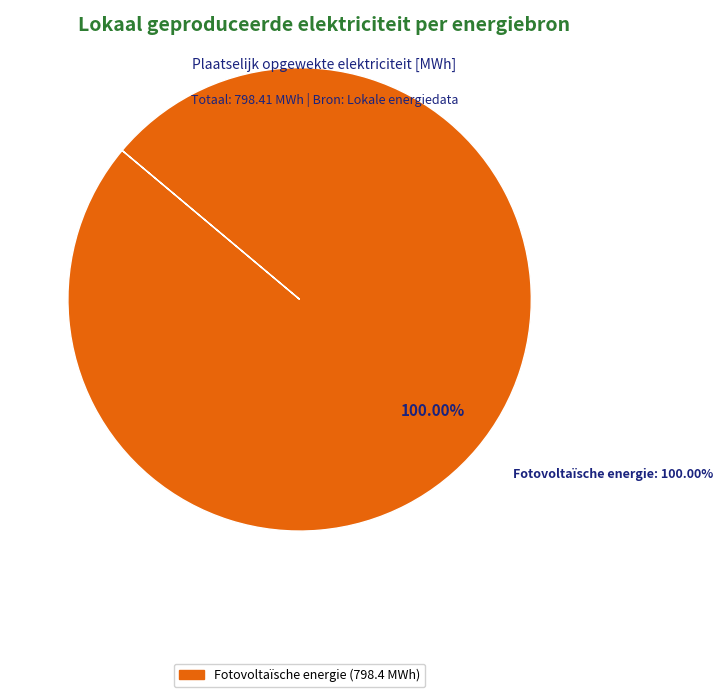

True or false: Warmtekrachtkoppeling accounts for 0% of the total.

True